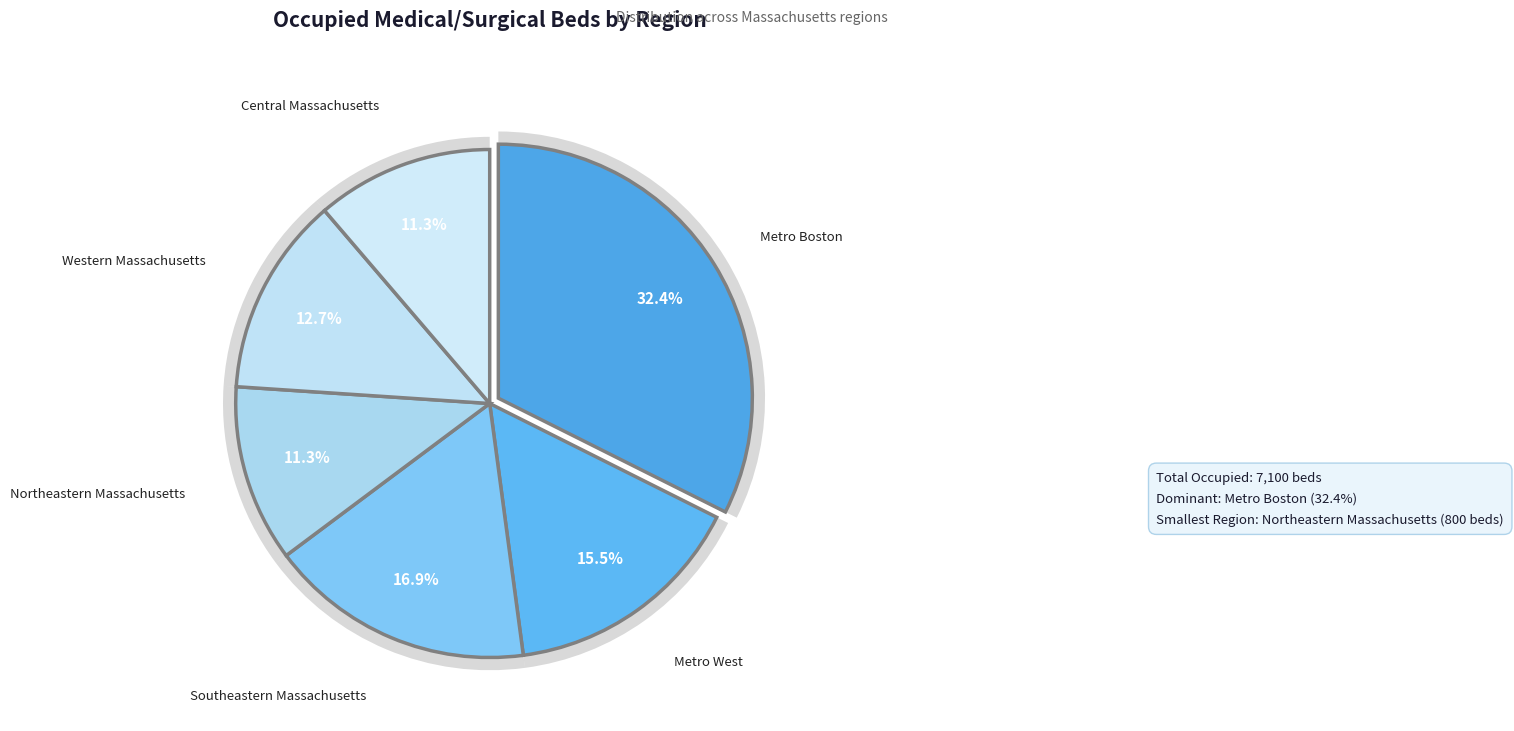

Rank the categories by value from lowest to highest.

Northeastern Massachusetts, Central Massachusetts, Western Massachusetts, Metro West, Southeastern Massachusetts, Metro Boston